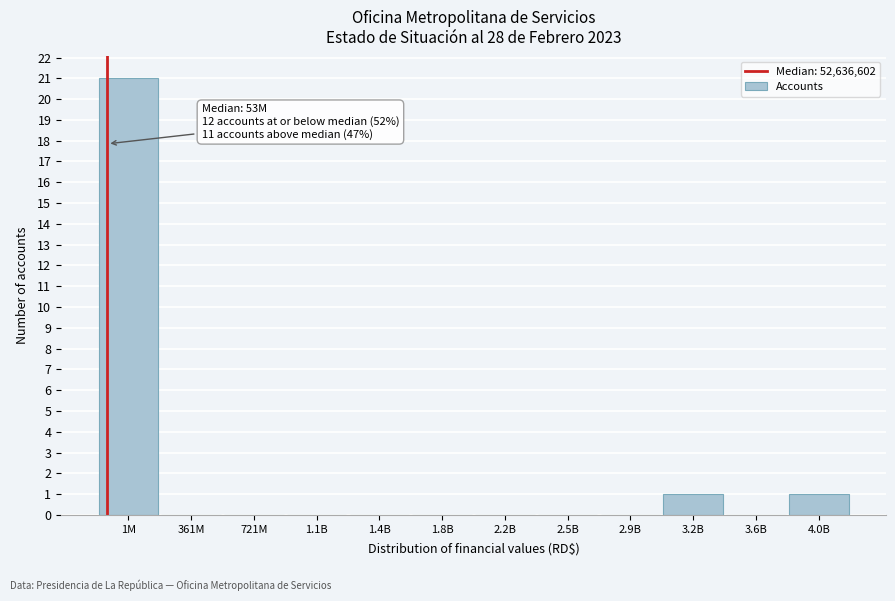

Reading left to right, list all the values displayed in this chart.

1M=21	361M=0	721M=0	1.1B=0	1.4B=0	1.8B=0	2.2B=0	2.5B=0	2.9B=0	3.2B=1	3.6B=0	4.0B=1